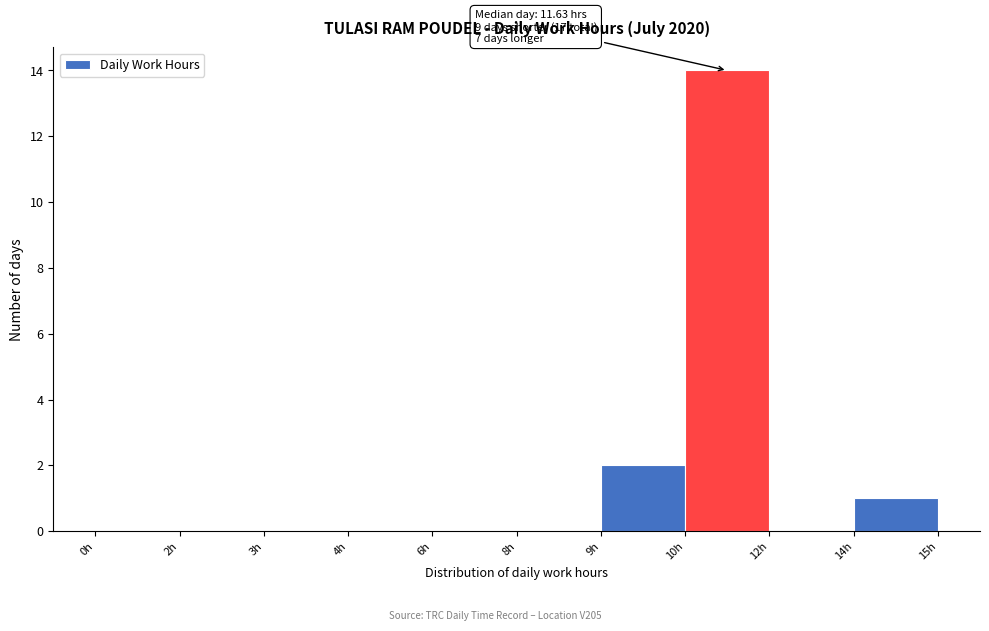

Reading left to right, list all the values displayed in this chart.

0h=0	2h=0	3h=0	4h=0	6h=0	8h=0	9h=2	10h=14	12h=0	14h=1